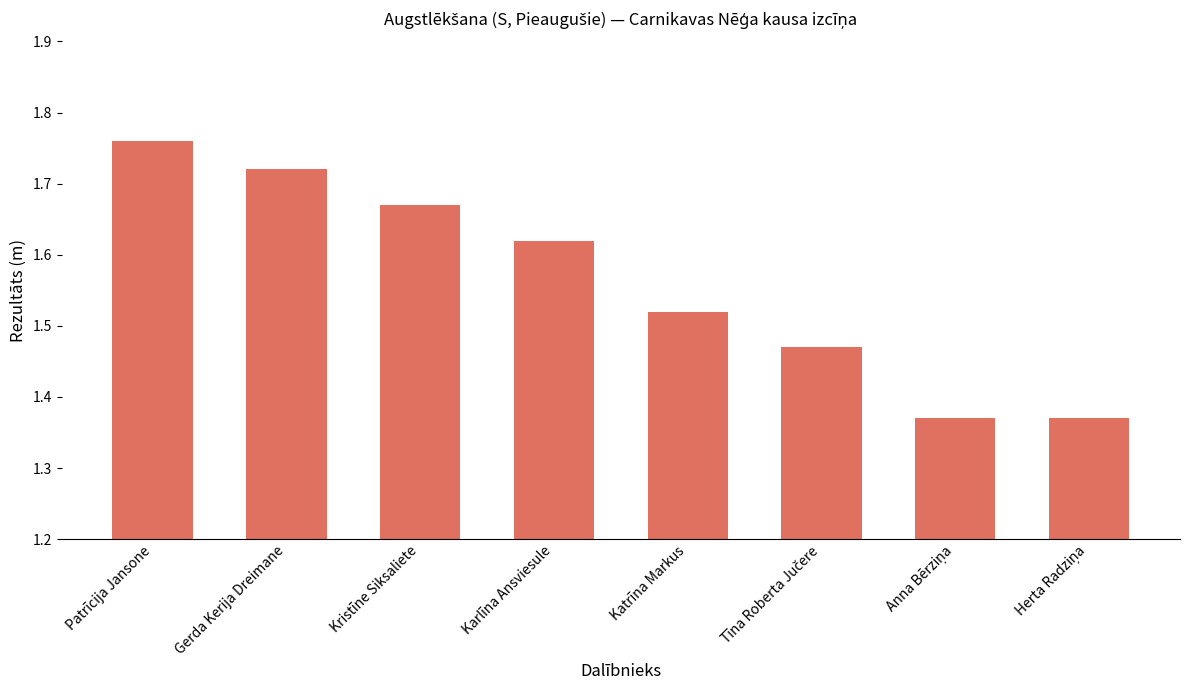

Count the number of categories in the chart.

8